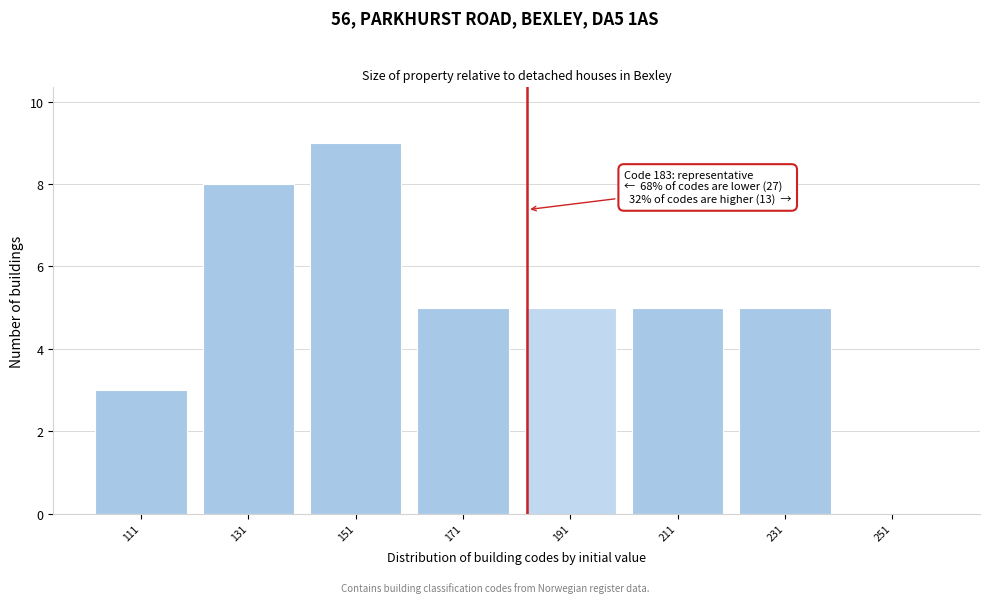

Which range on the x-axis has the tallest bar?

141 to 161